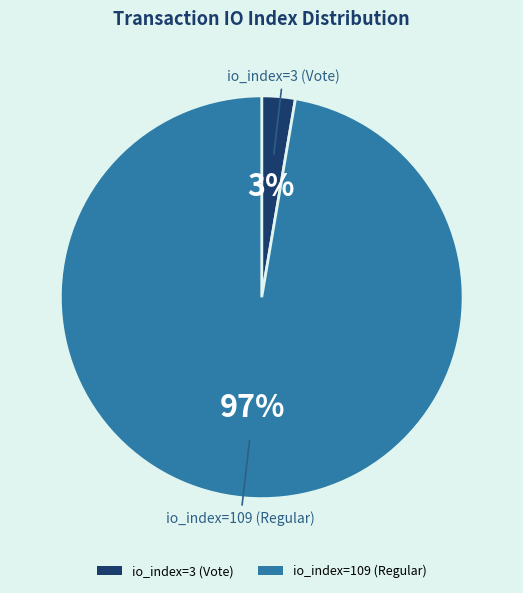

To the nearest percent, what is the combined percentage of io_index=3 (Vote) and io_index=109 (Regular)?

100%